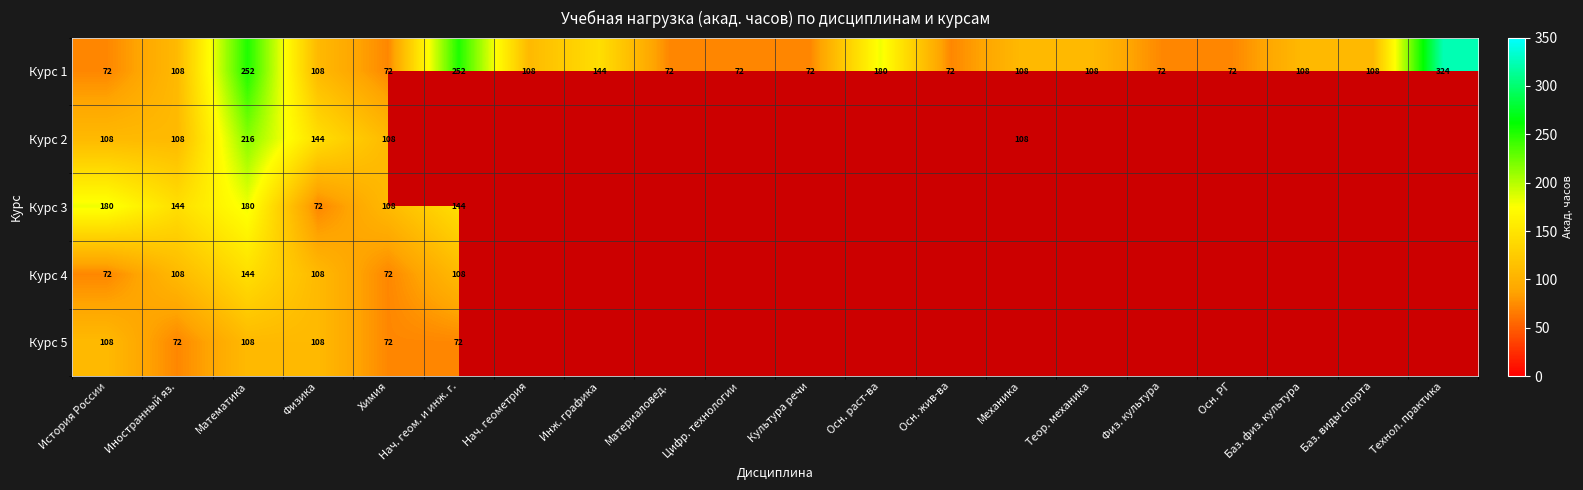

What is the total value across all series at Физика?

540